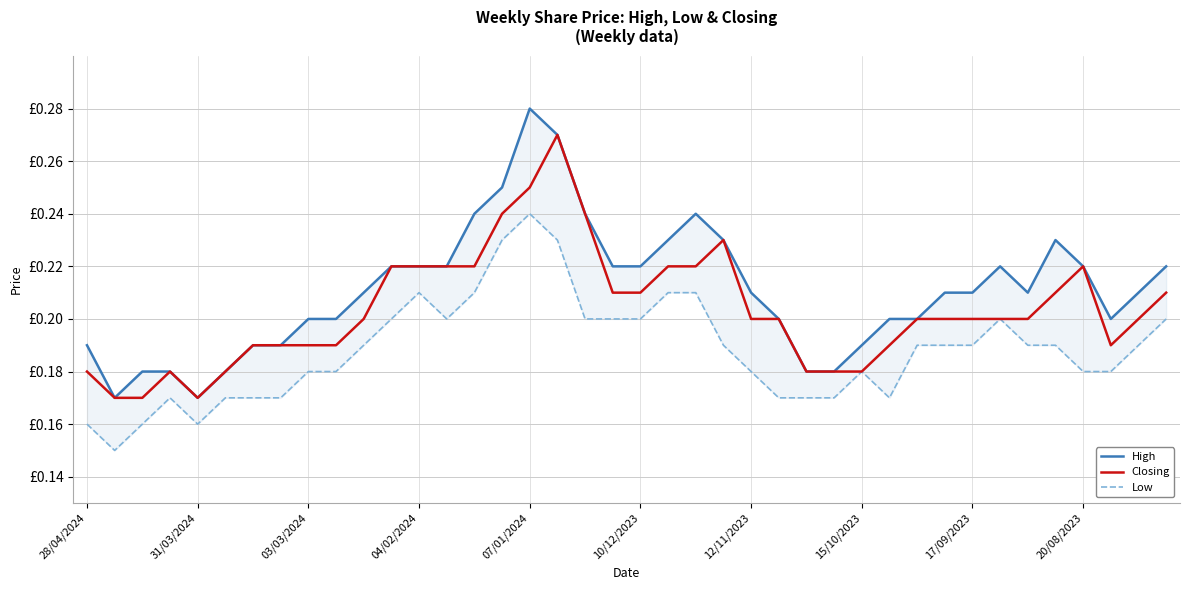

Which series has the widest spread of values?

High